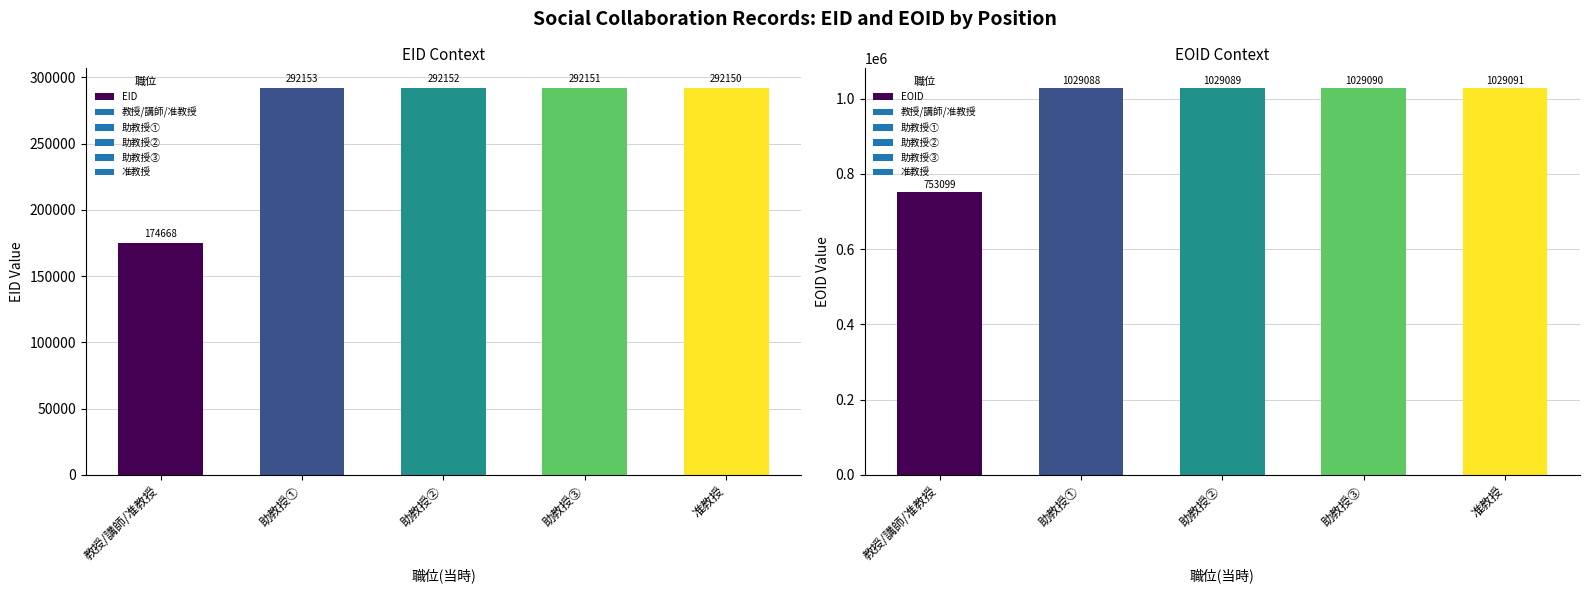

What are all the series names shown in the legend?

EID, EOID